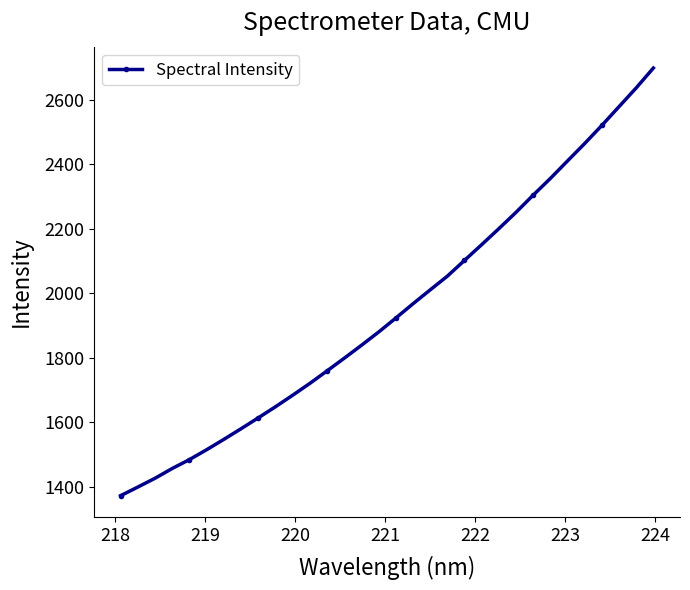

True or false: the data has more than 1 interior local peaks.

False